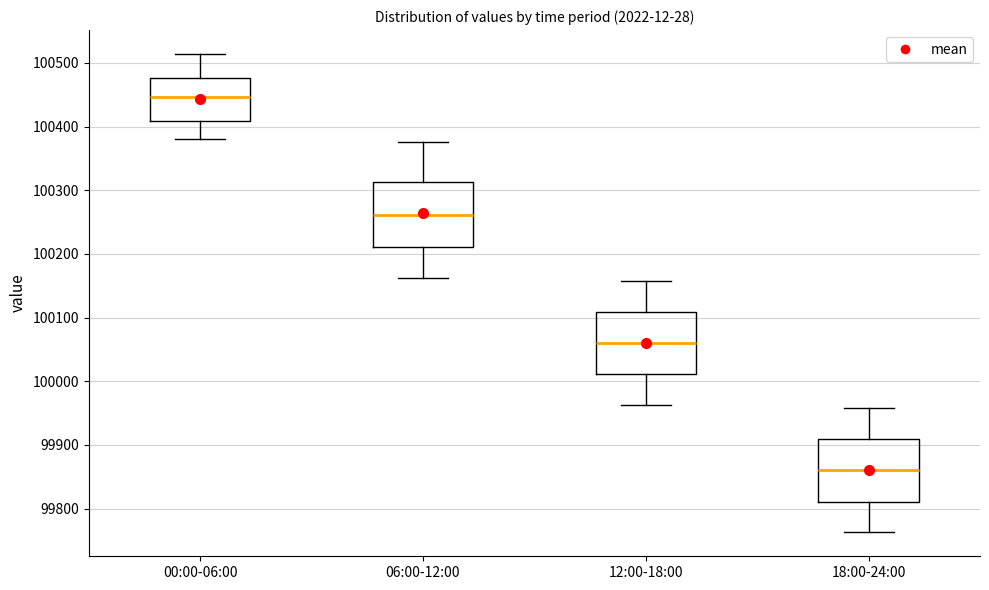

Reading left to right, read every box against the y-axis: the position of its median line, the range the box covers, and the ends of its whiskers. The values are not printed on the chart, so give them approximately, as read against the axis.

00:00-06:00: median 100450, box 100410 to 100480, whiskers 100380 to 100510
06:00-12:00: median 100260, box 100210 to 100310, whiskers 100160 to 100380
12:00-18:00: median 100060, box 100010 to 100110, whiskers 99960 to 100160
18:00-24:00: median 99860, box 99810 to 99910, whiskers 99760 to 99960